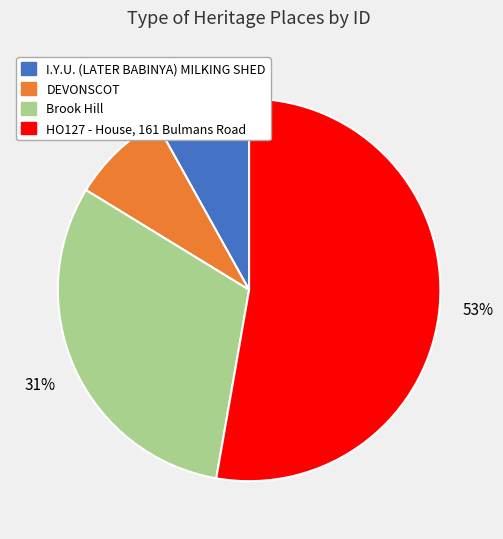

Does HO127 - House, 161 Bulmans Road account for over 50% of the chart?

Yes